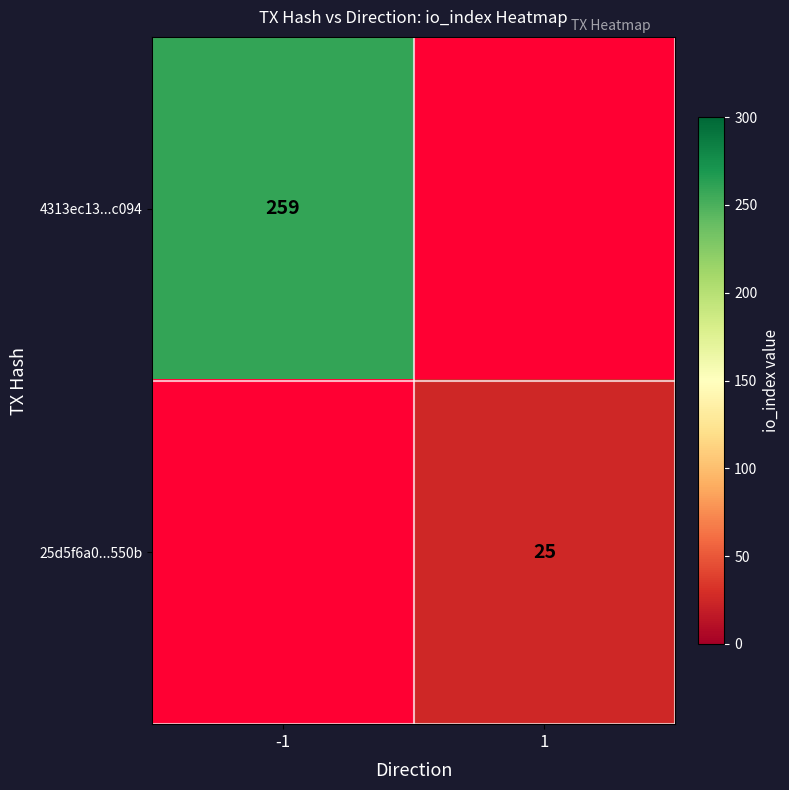

At how many categories does at least one series exceed 132?

1